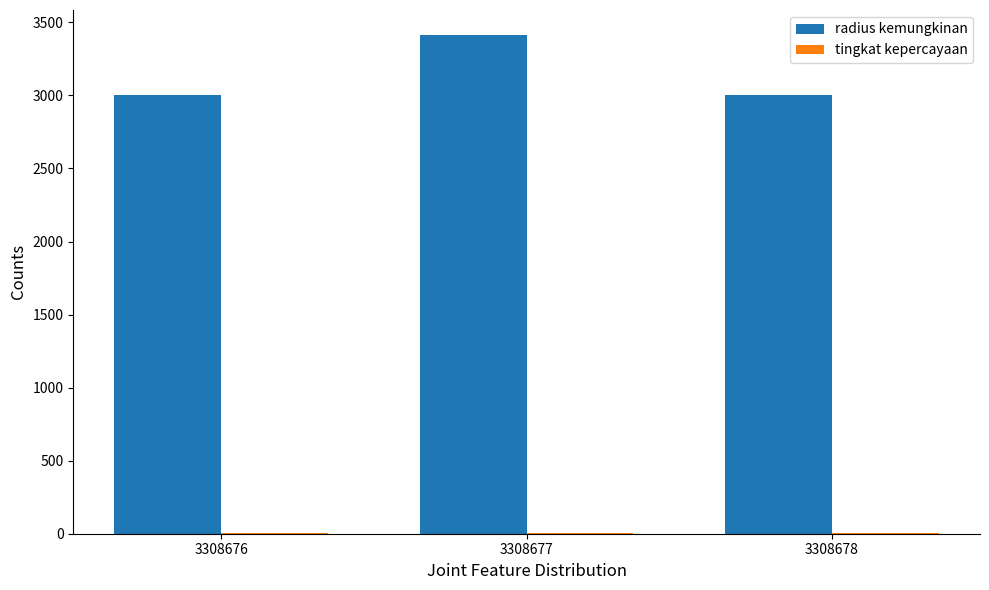

True or false: radius kemungkinan has a value of 3414 at 3308677.

True